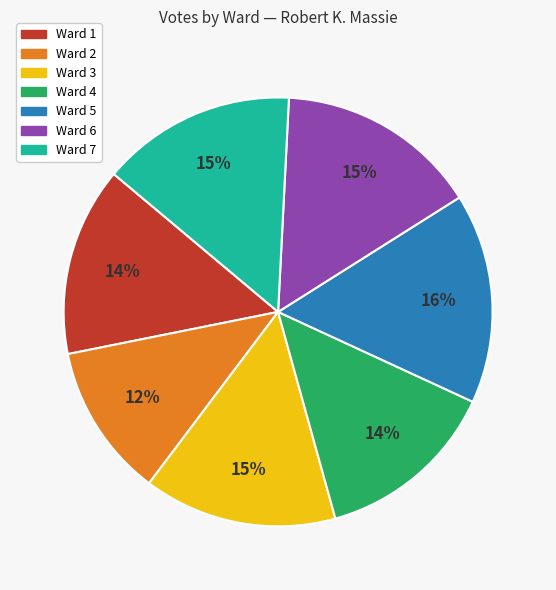

Combined, do Ward 5 and Ward 4 account for over 50%?

No